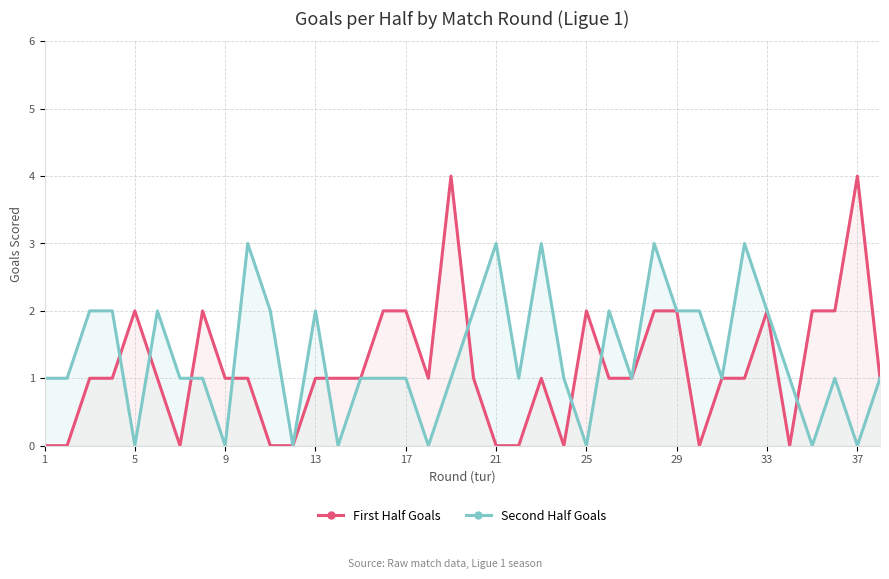

Which series has the largest total across all categories?

Second Half Goals